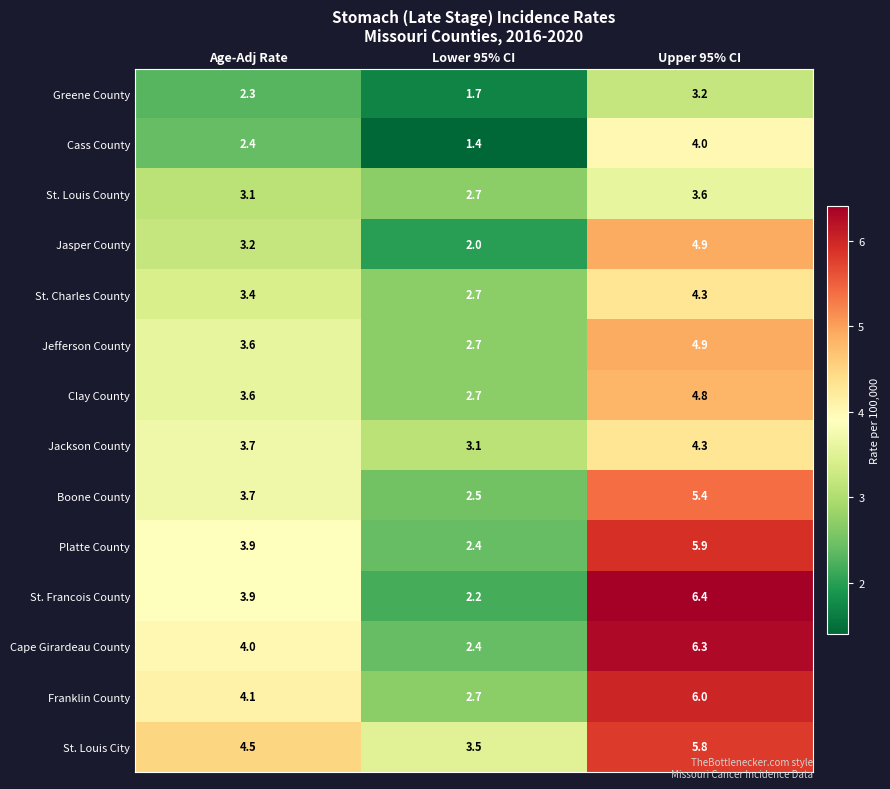

At how many categories does at least one series exceed 3?

3